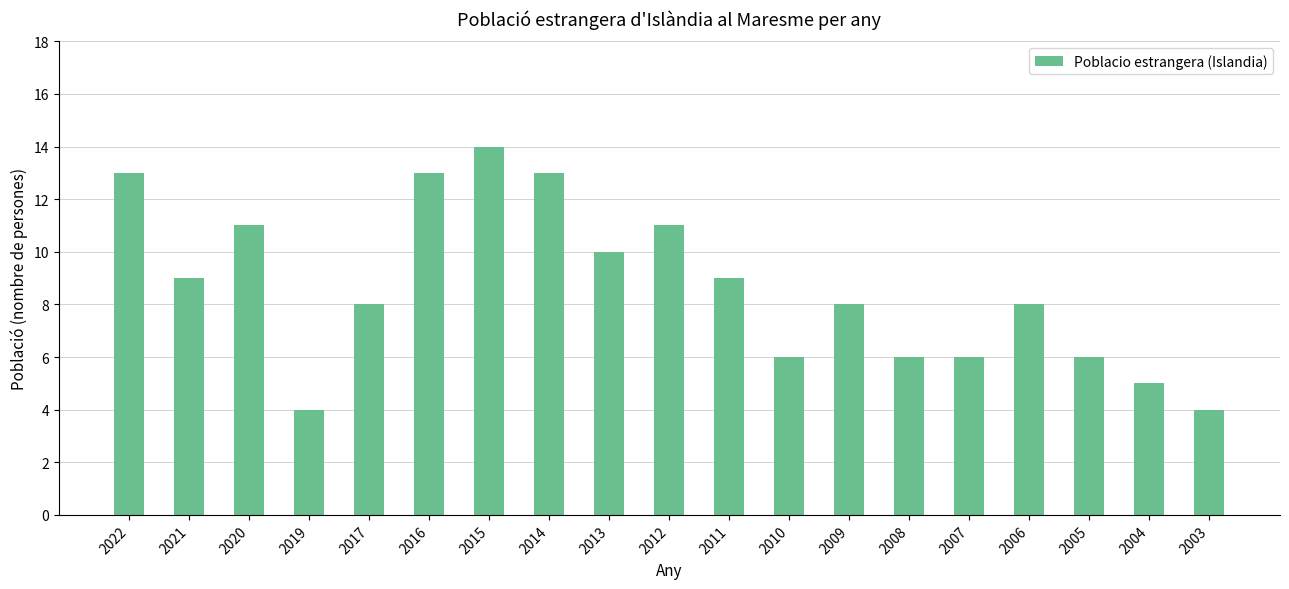

What is the change in value from 2021 to 2008?

-3